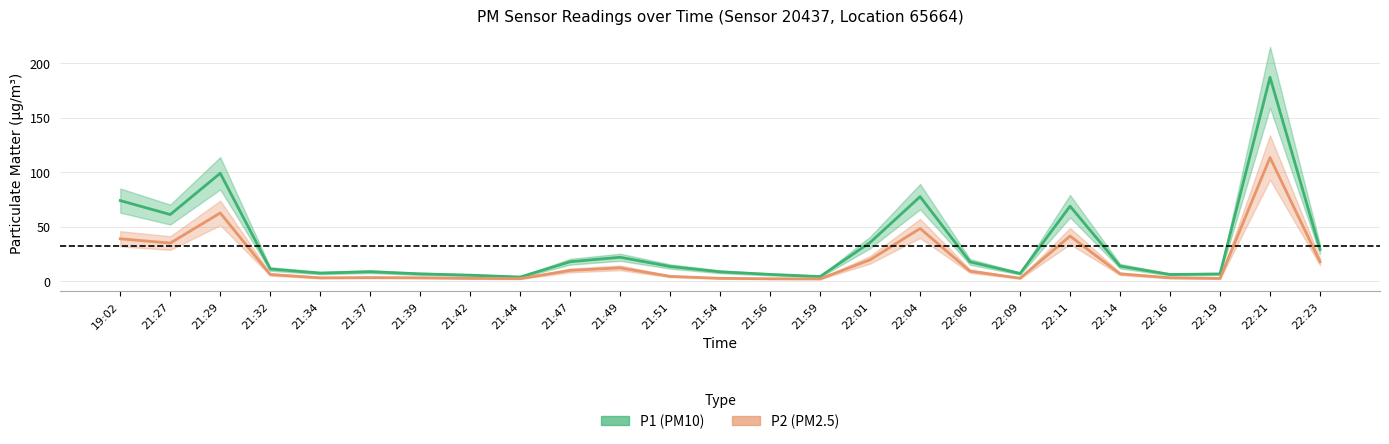

What is the sum of the P2 (PM2.5) values at 21:59 and 21:54?

4.5